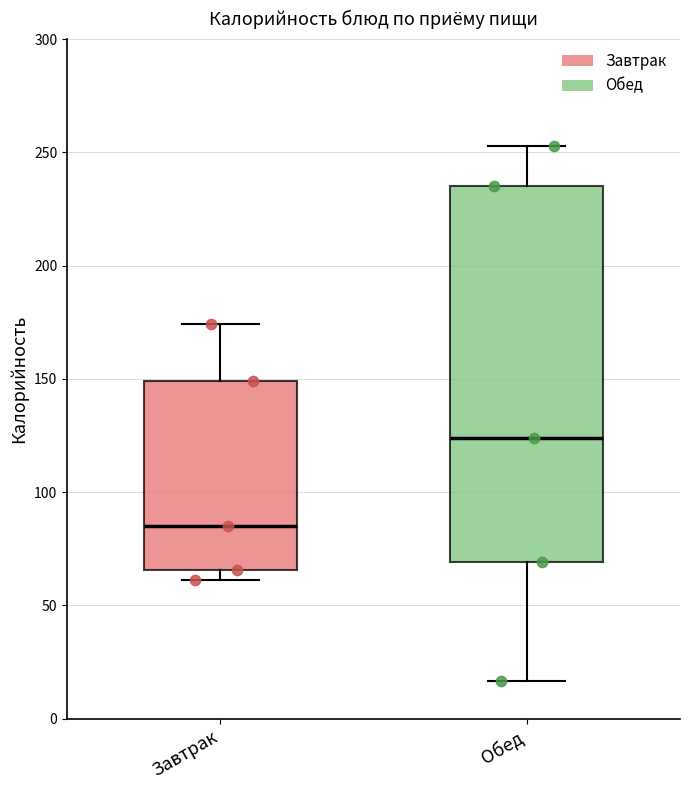

Reading left to right, transcribe this box plot: for each box, give where its median line is, the range the box spans, and where its two whiskers end, as read against the y-axis. The values are not printed on the chart, so give them approximately, as read against the axis.

Завтрак: median 85, box 65 to 150, whiskers 60 to 175
Обед: median 125, box 70 to 235, whiskers 15 to 255